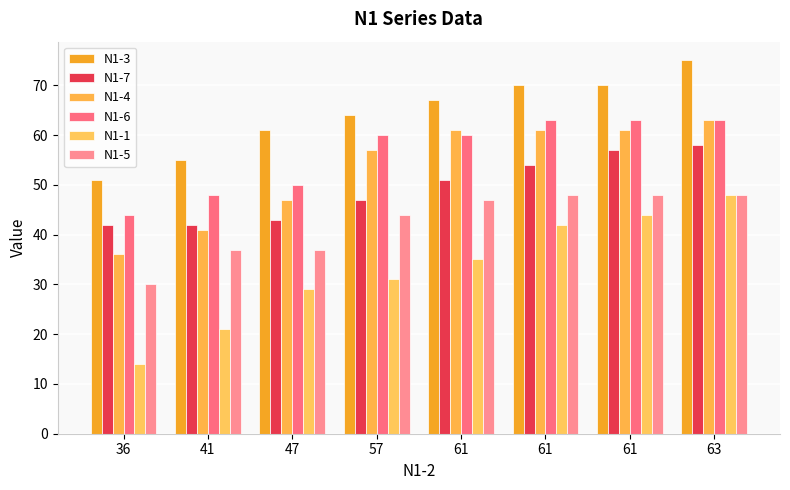

At which category does the chart reach its minimum across all series?

36